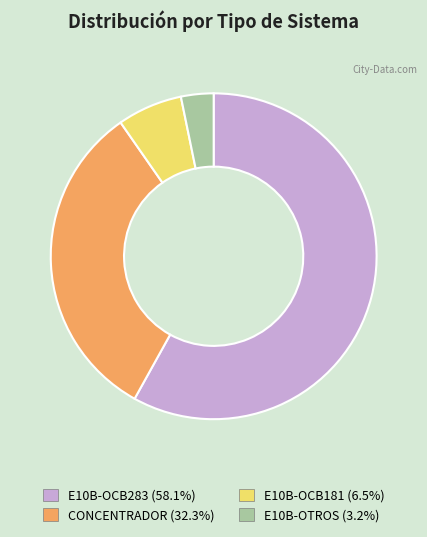

Combined, do E10B-OCB283 (58.1%) and E10B-OCB181 (6.5%) account for over 50%?

Yes